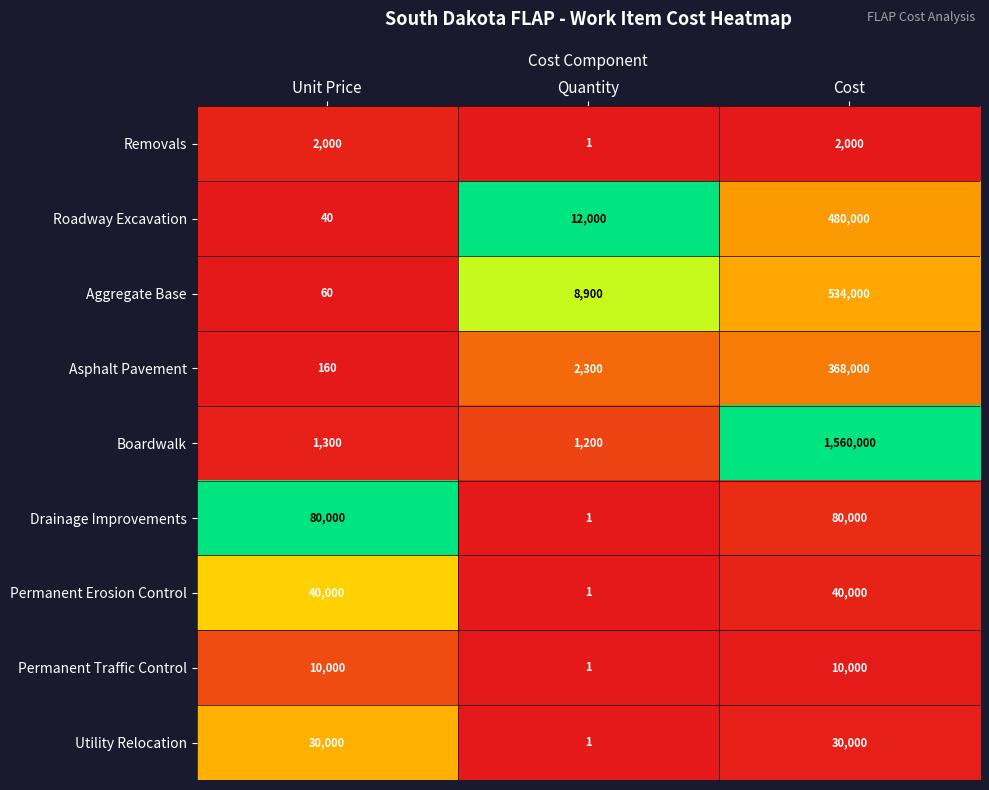

Reading left to right, list all the values displayed in this chart.

Removals: 2000	1	2000
Roadway Excavation: 40	12000	480000
Aggregate Base: 60	8900	534000
Asphalt Pavement: 160	2300	368000
Boardwalk: 1300	1200	1560000
Drainage Improvements: 80000	1	80000
Permanent Erosion Control: 40000	1	40000
Permanent Traffic Control: 10000	1	10000
Utility Relocation: 30000	1	30000